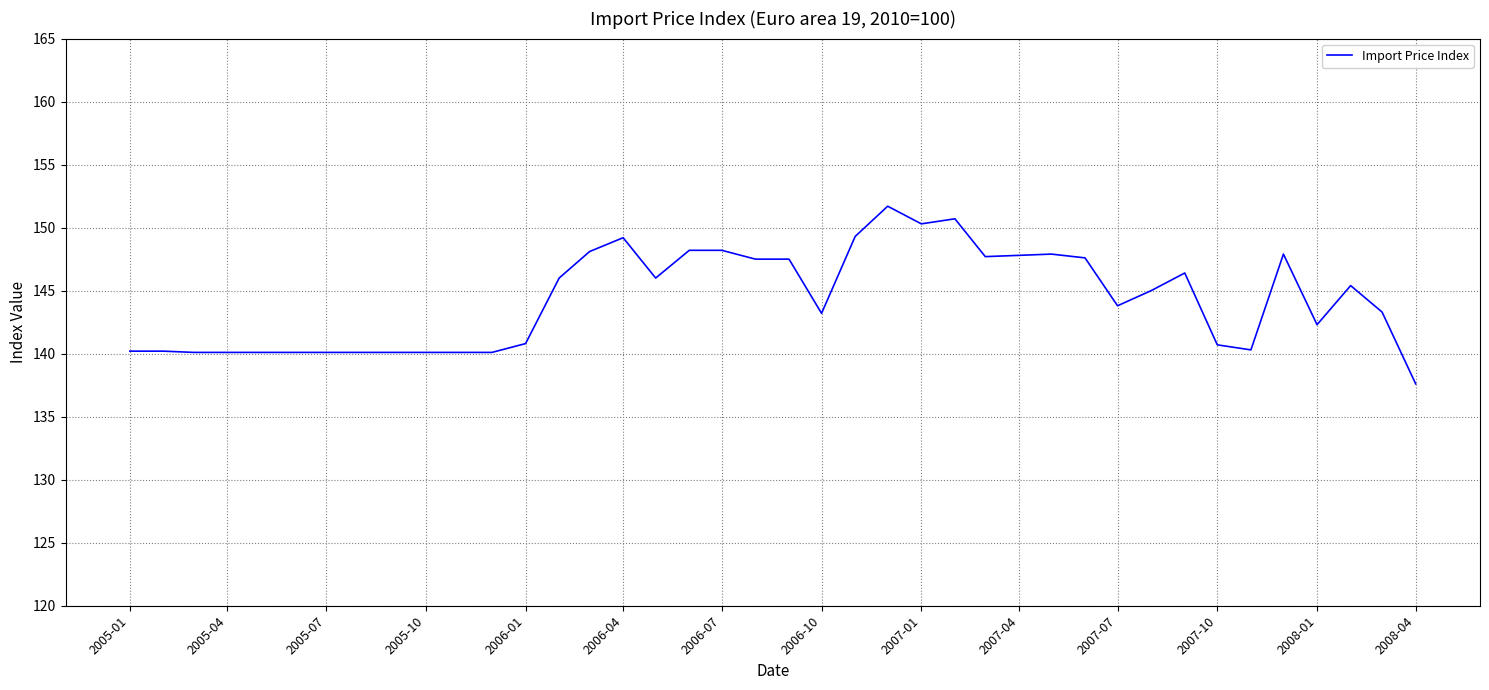

How many lines are shown in the chart?

1